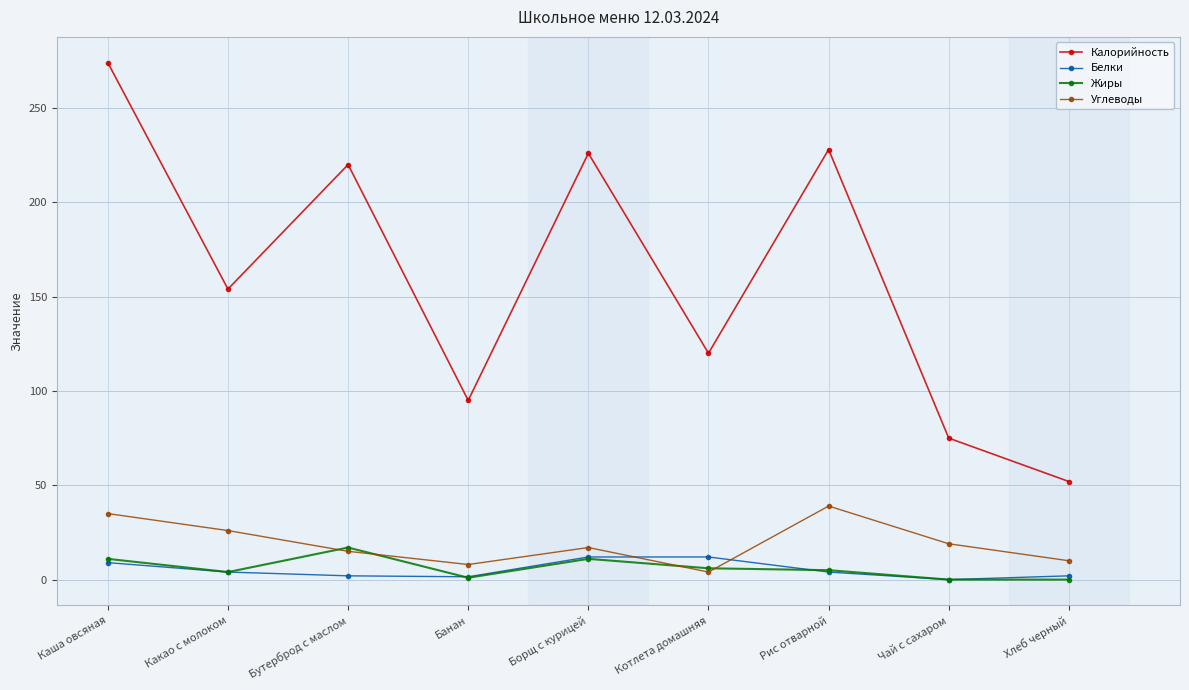

What is the maximum value for Углеводы?

39.0